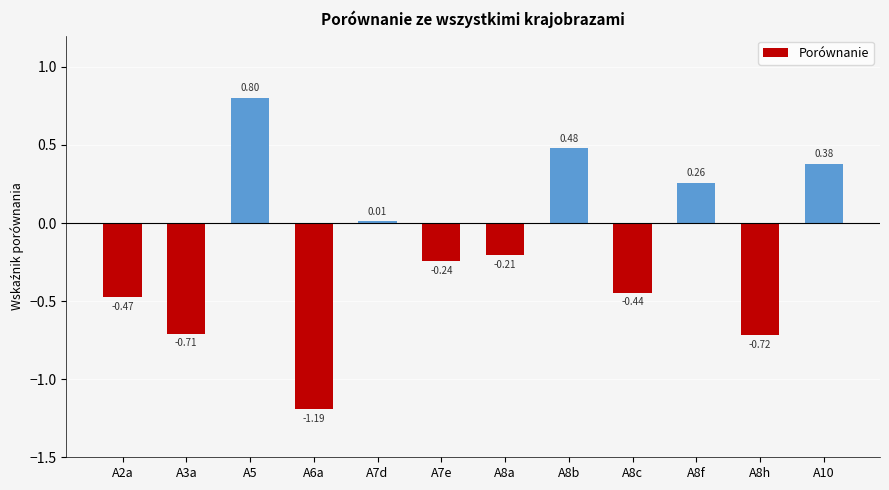

List the labels in order of value, largest first.

A5, A8b, A10, A8f, A7d, A8a, A7e, A8c, A2a, A3a, A8h, A6a